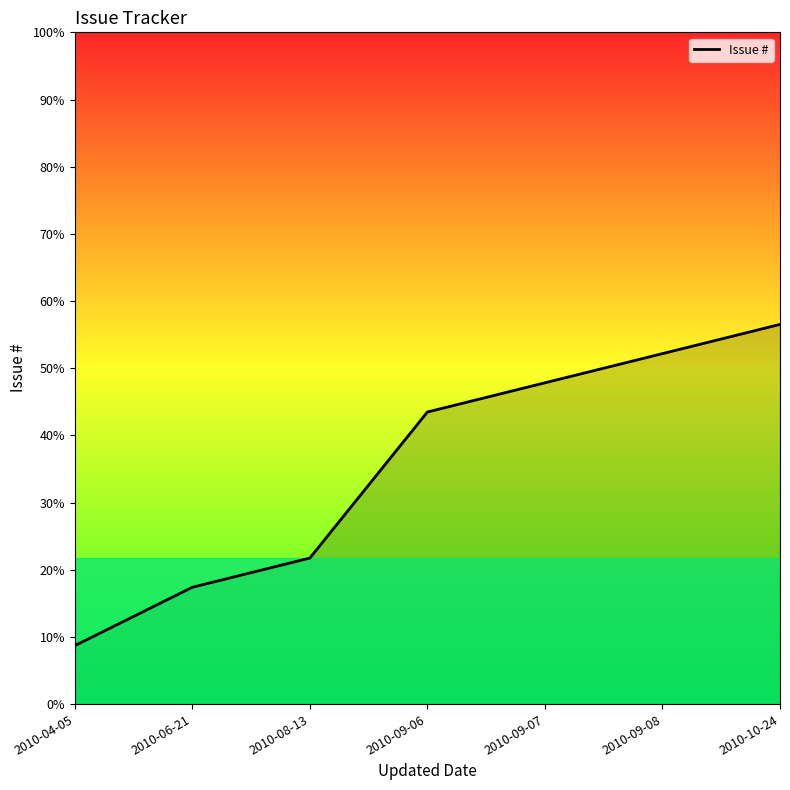

Which label corresponds to the largest value in the chart?

2010-10-24